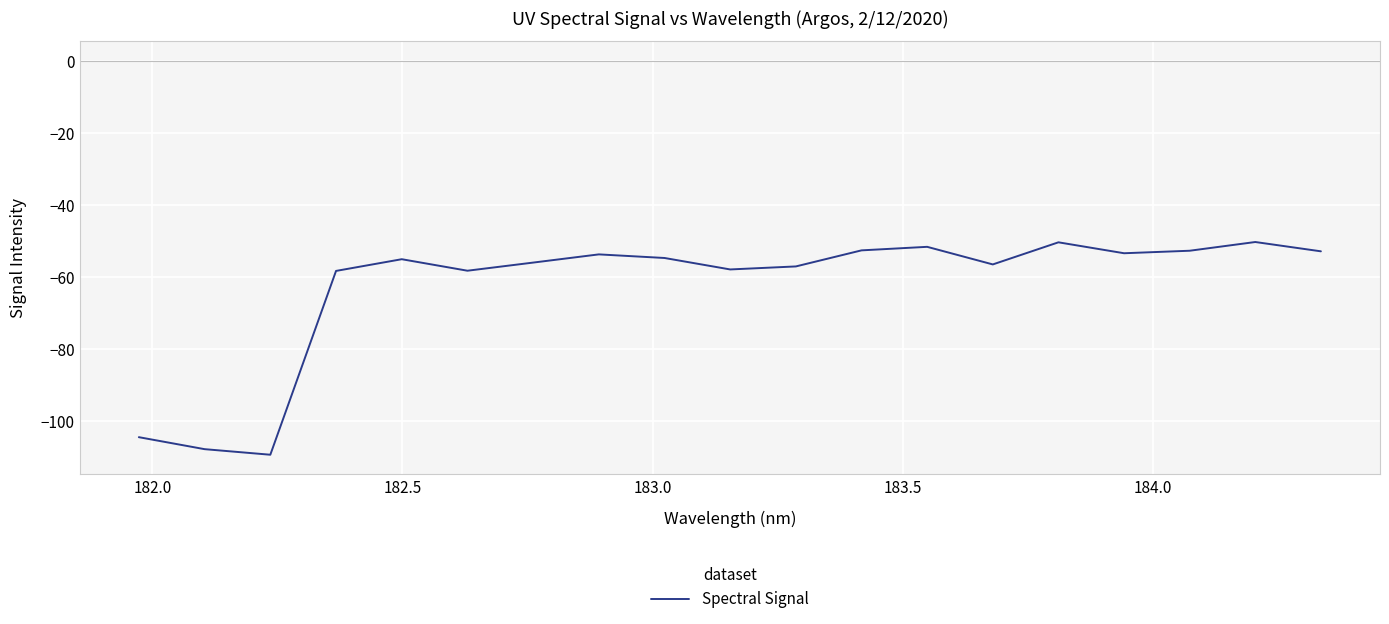

What is the smallest value displayed?

-109.4